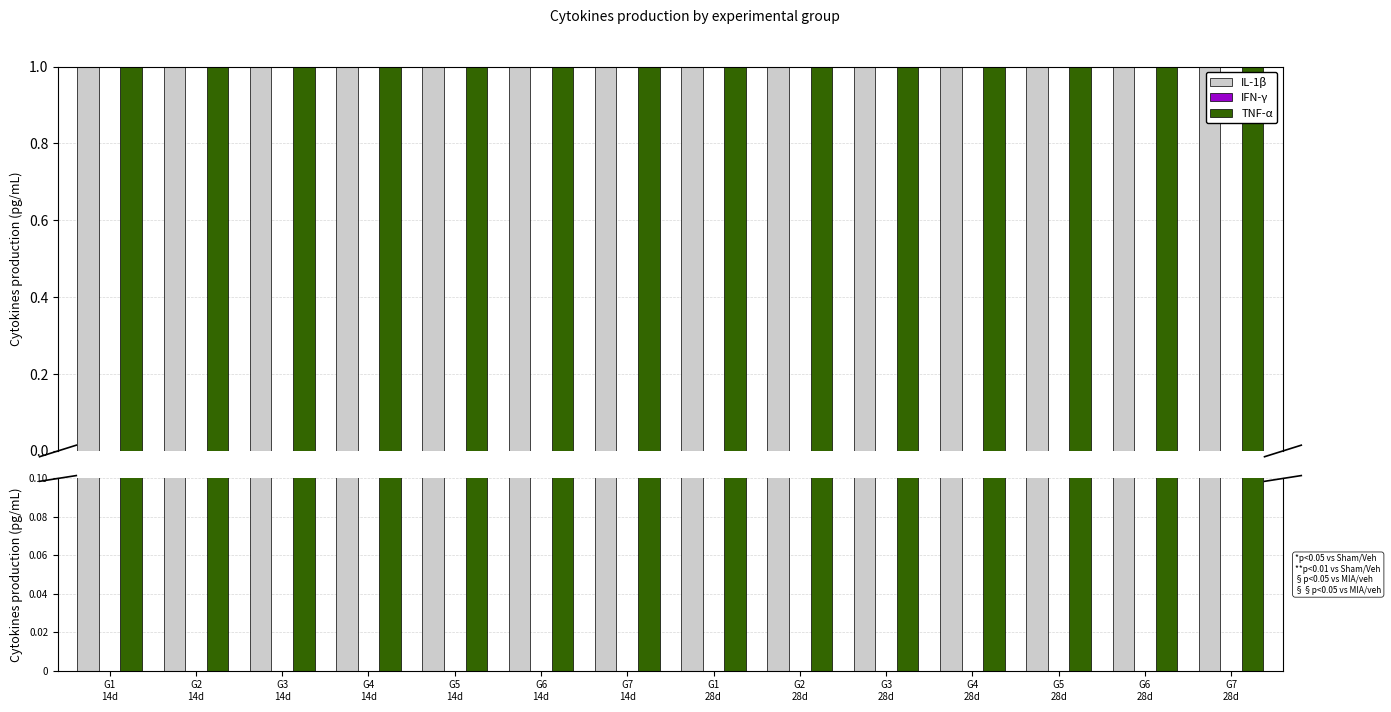

What are all the series names shown in the legend?

IL-1b, IFN-y, TNF-a